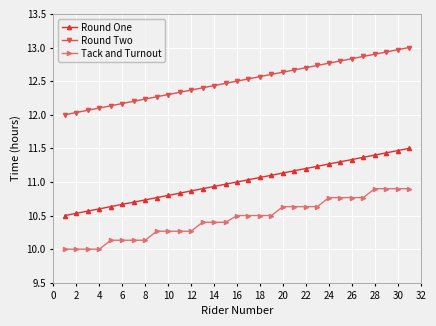

What is the sum of all Round Two values?

387.5